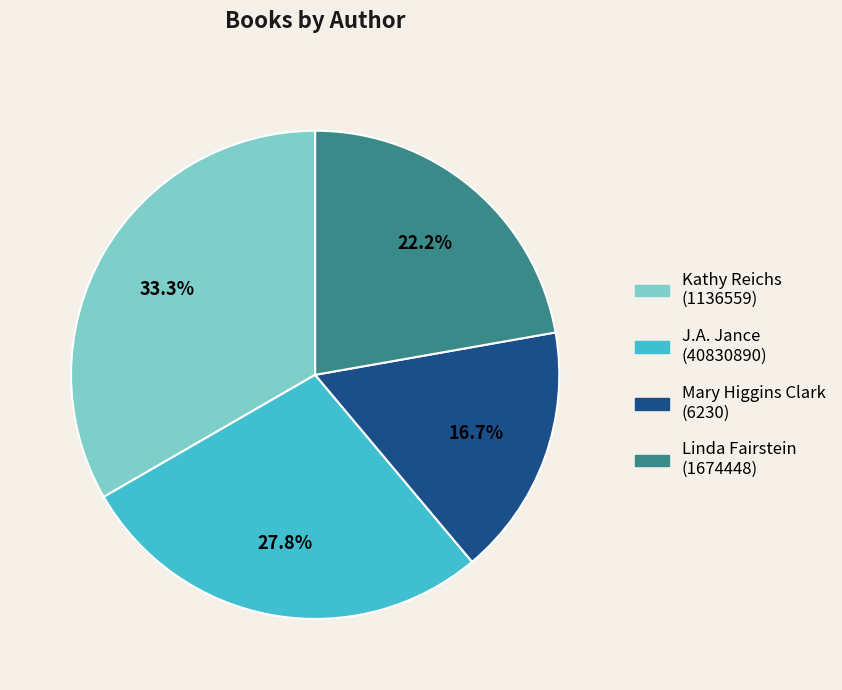

To the nearest percent, what is the combined percentage of Kathy Reichs (1136559) and J.A. Jance (40830890)?

61%